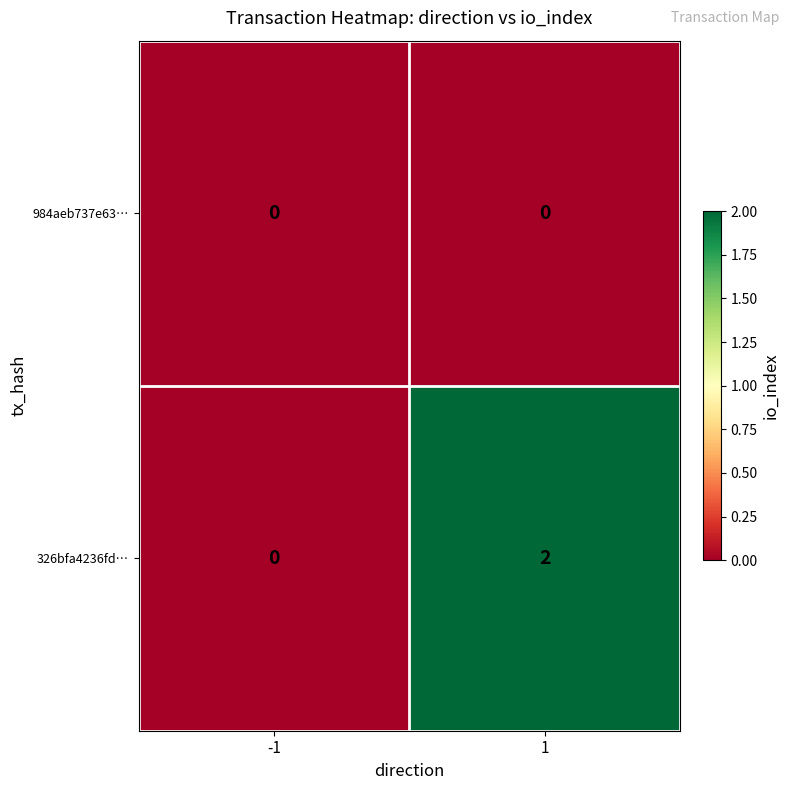

Reading right to left, extract all data points from this chart.

984aeb737e63…: 0	0
326bfa4236fd…: 2	0